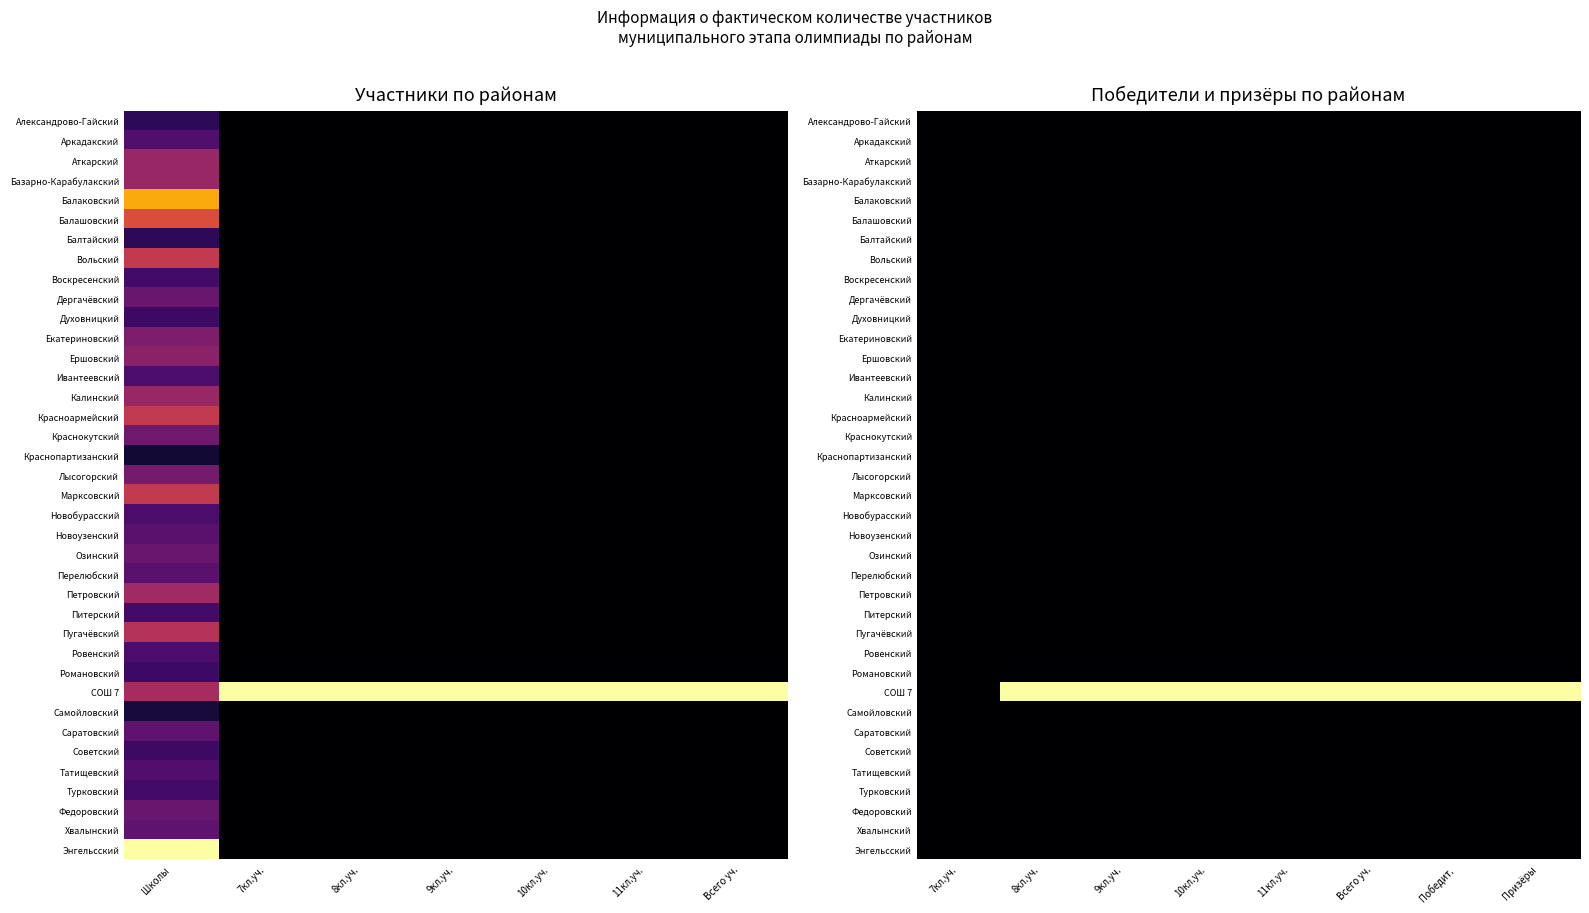

What is the greatest value displayed?

1